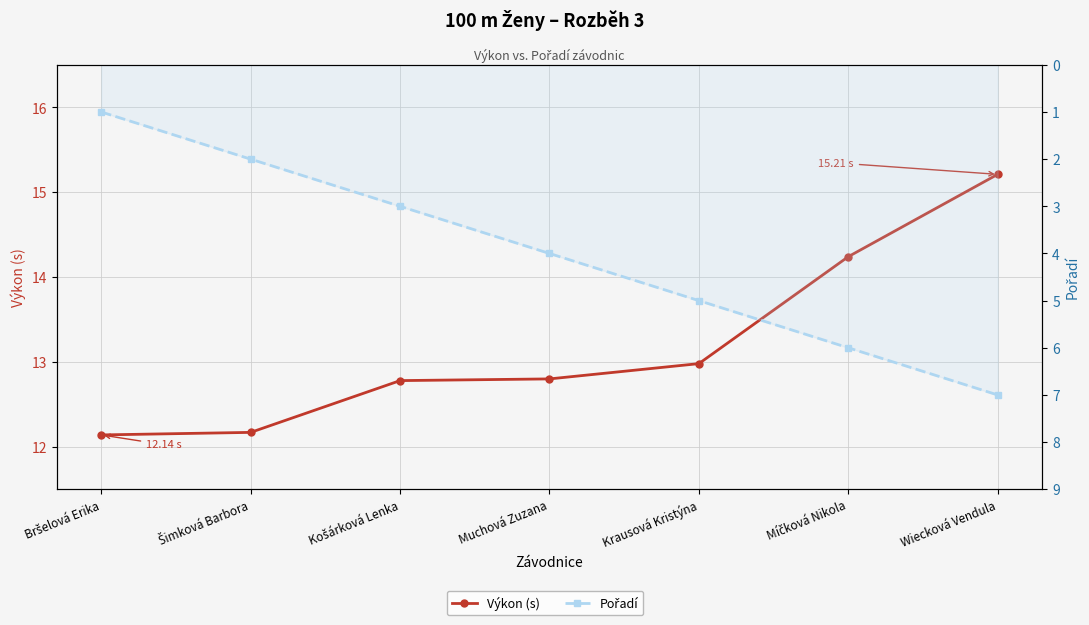

Which series has the widest spread of values?

Pořadí